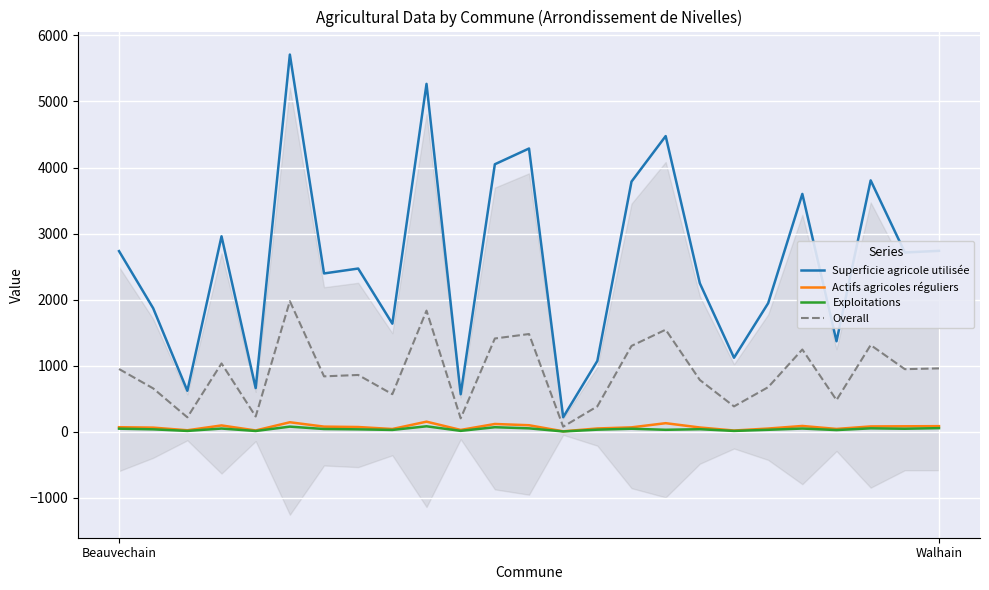

Which category has the lowest value across all series?

13